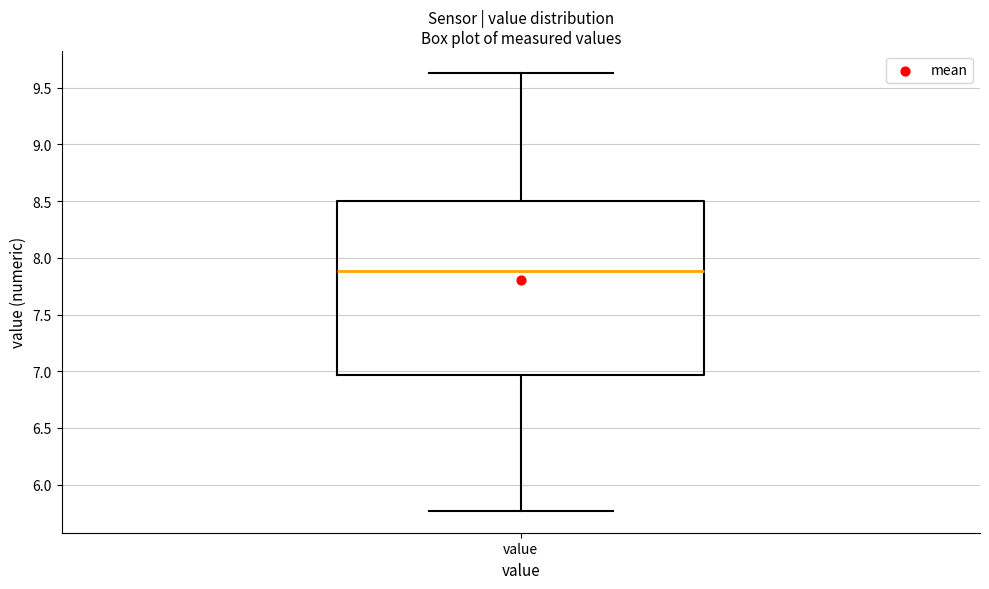

Where is the lower edge of the box for value on the y-axis? The values are not printed on the chart, so give them approximately, as read against the axis.

6.95